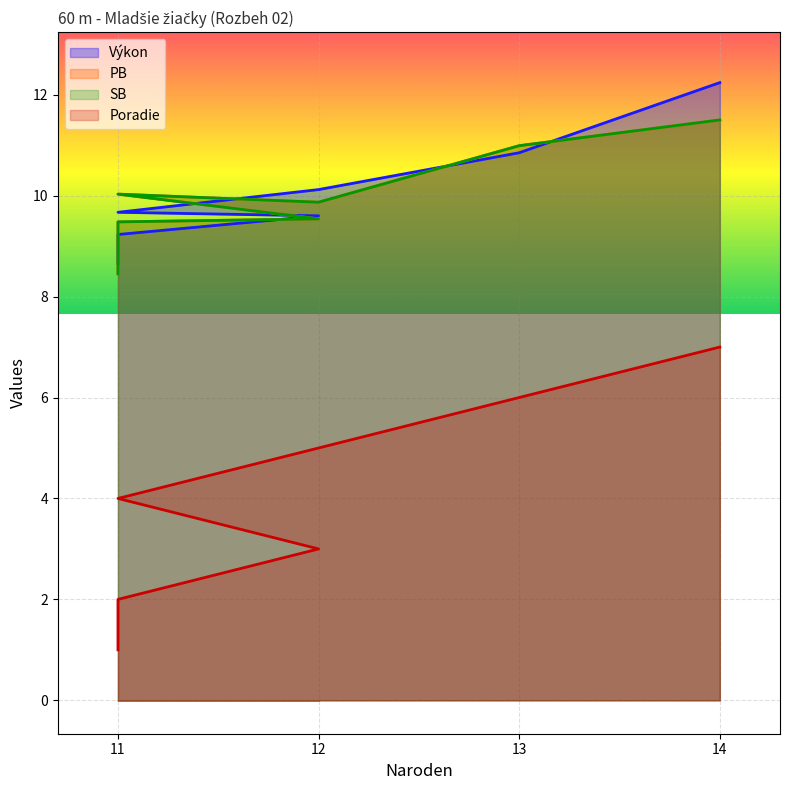

Reading left to right, what are all the values shown in this chart?

Poradie: 11=1.0	11=2.0	12=3.0	11=4.0	12=5.0	13=6.0	14=7.0
Výkon: 11=8.7	11=9.2	12=9.6	11=9.7	12=10.1	13=10.8	14=12.2
PB: 11=8.4	11=9.5	12=9.5	11=10.0	12=9.9	13=11.0	14=11.5
SB: 11=8.4	11=9.5	12=9.5	11=10.0	12=9.9	13=11.0	14=11.5